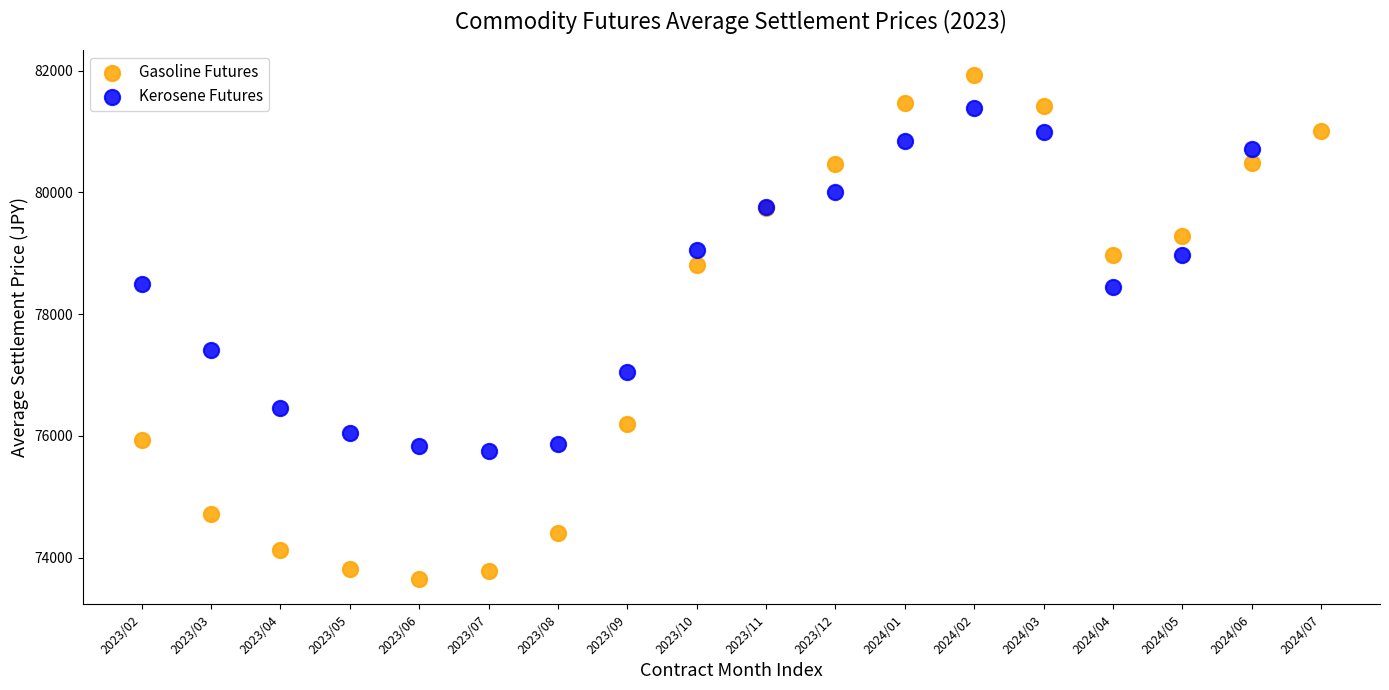

Which series has the largest Y range (max minus min)?

Gasoline Futures